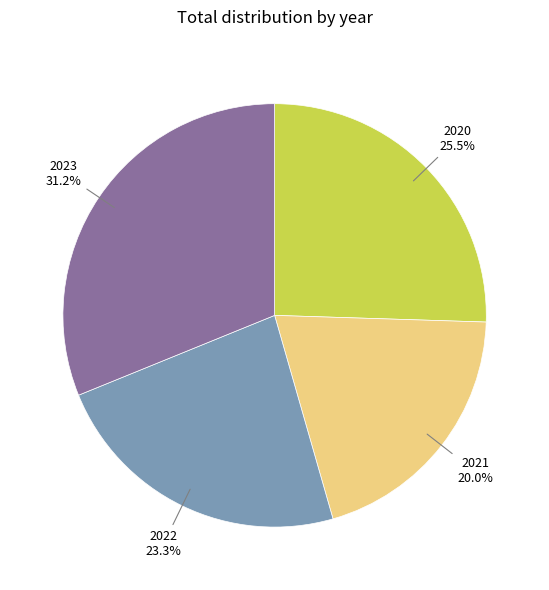

Is there any slice that represents more than half of the pie?

No